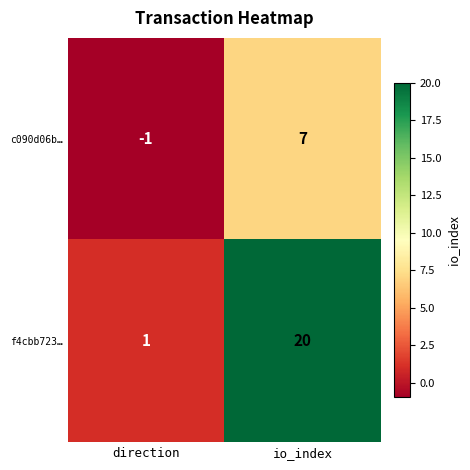

List the series in order of their peak value, highest first.

f4cbb723…, c090d06b…